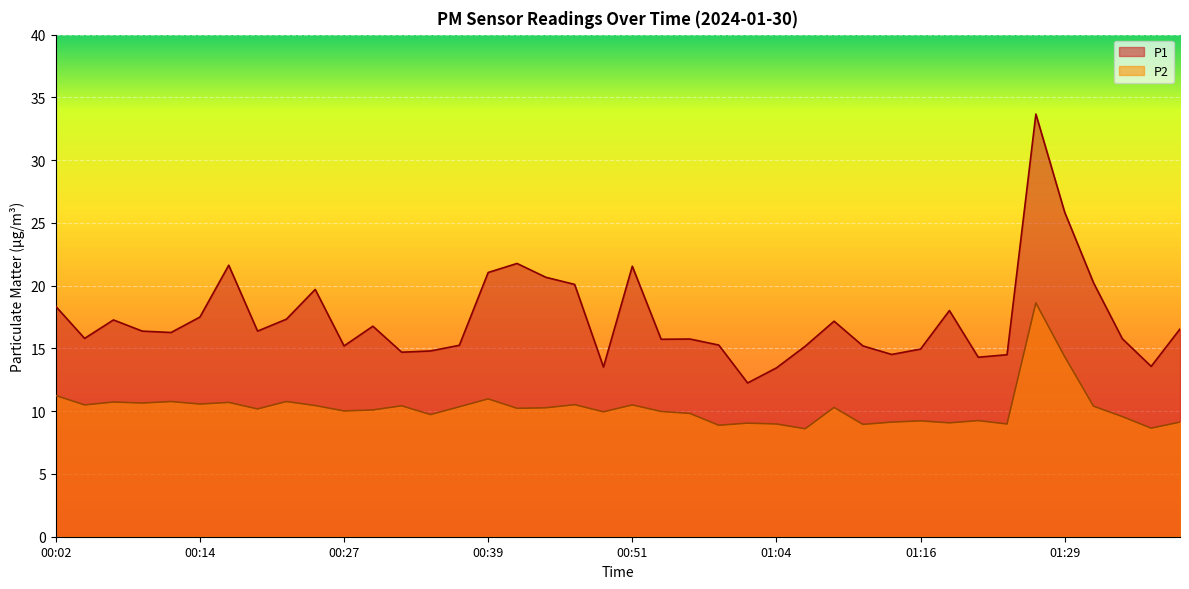

True or false: P1 has a value of 15.8 at 00:56.

True